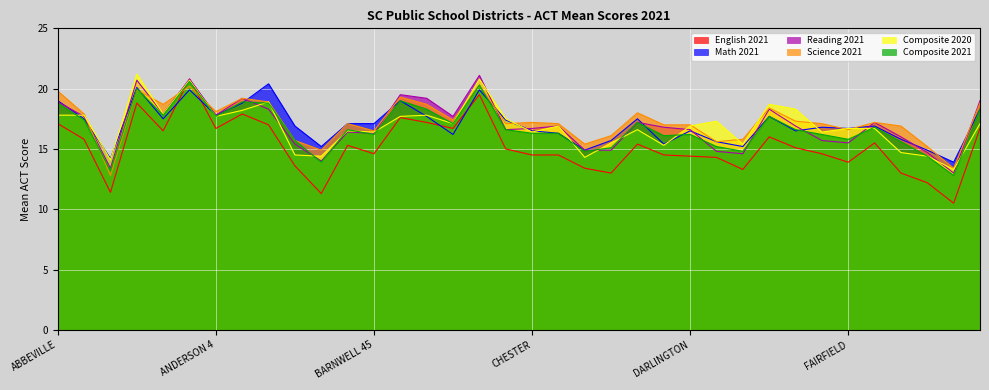

At which category does Science 2021 reach its first local peak?

ANDERSON 1